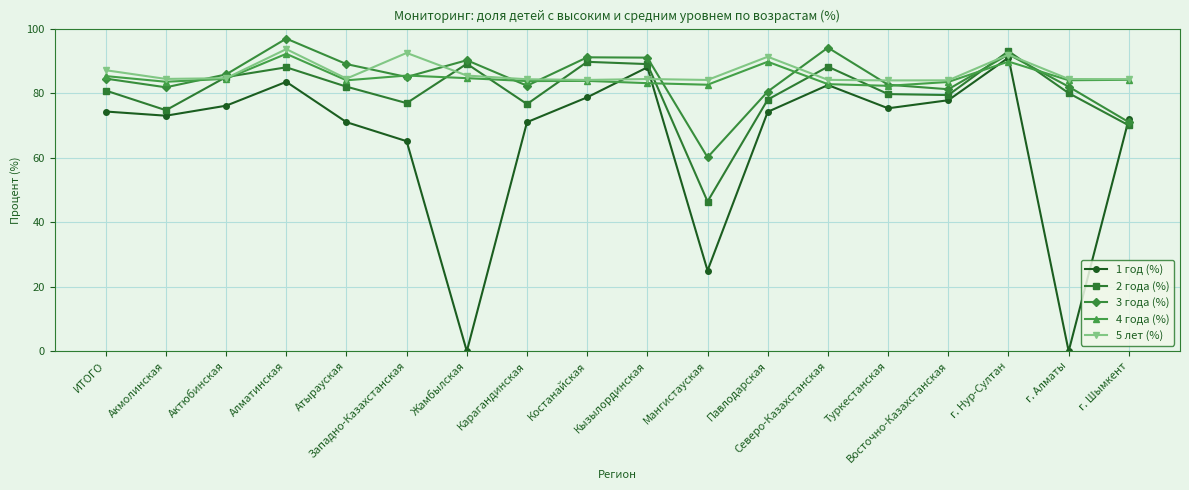

Which series has the widest spread of values?

1 год (%)